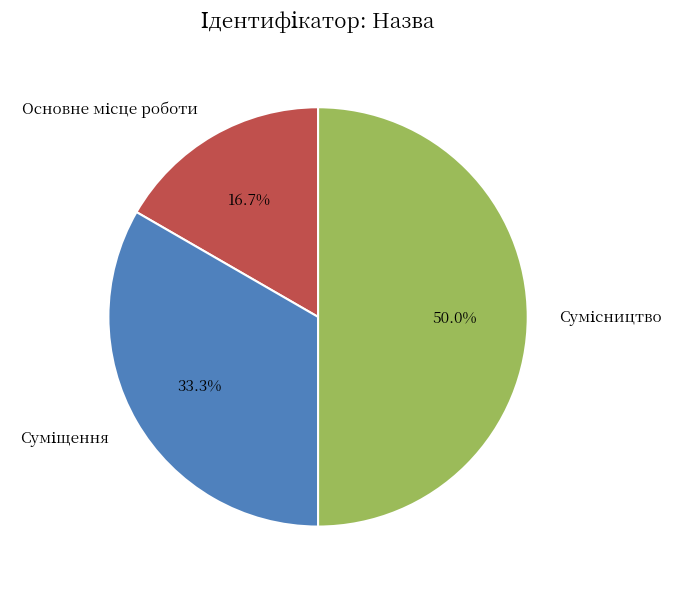

Which slice is the smallest?

Основне місце роботи